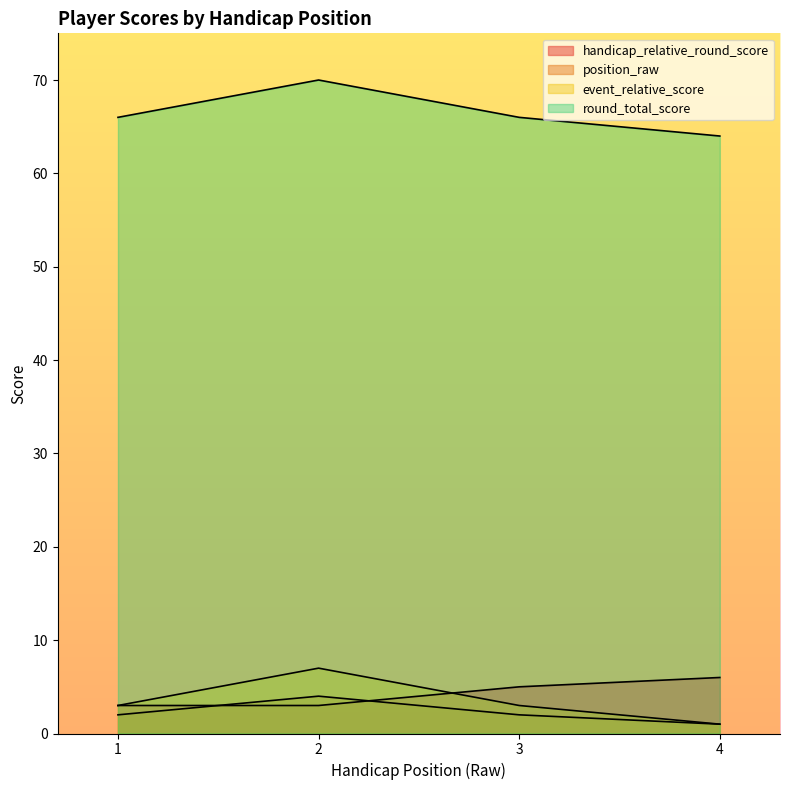

True or false: round_total_score and handicap_relative_round_score intersect in this chart.

False